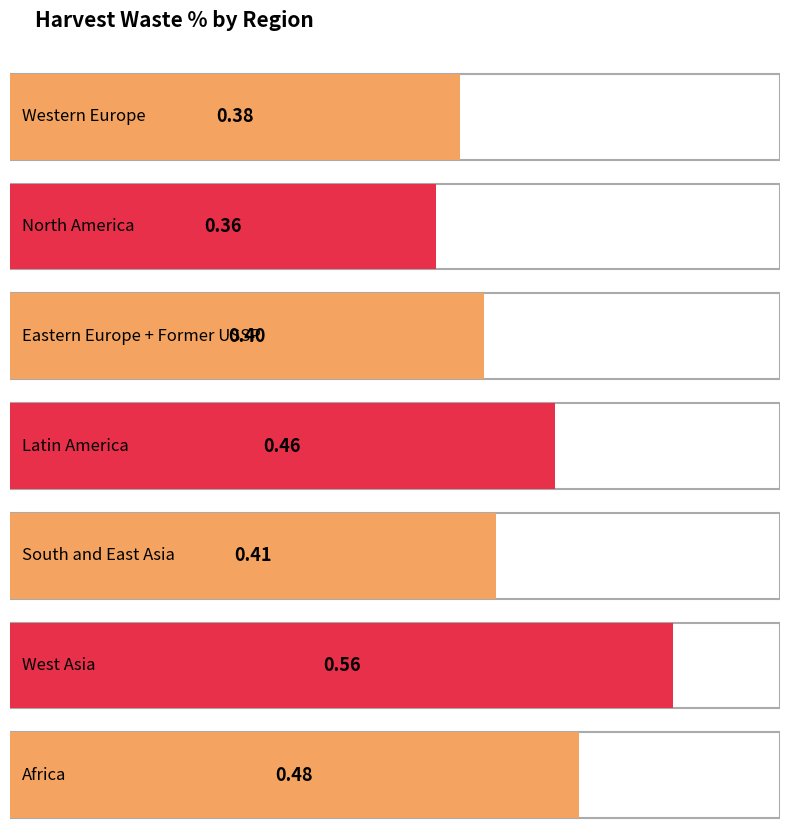

Rank the categories by value from highest to lowest.

West Asia, Africa, Latin America, South and East Asia, Eastern Europe + Former USSR, Western Europe, North America